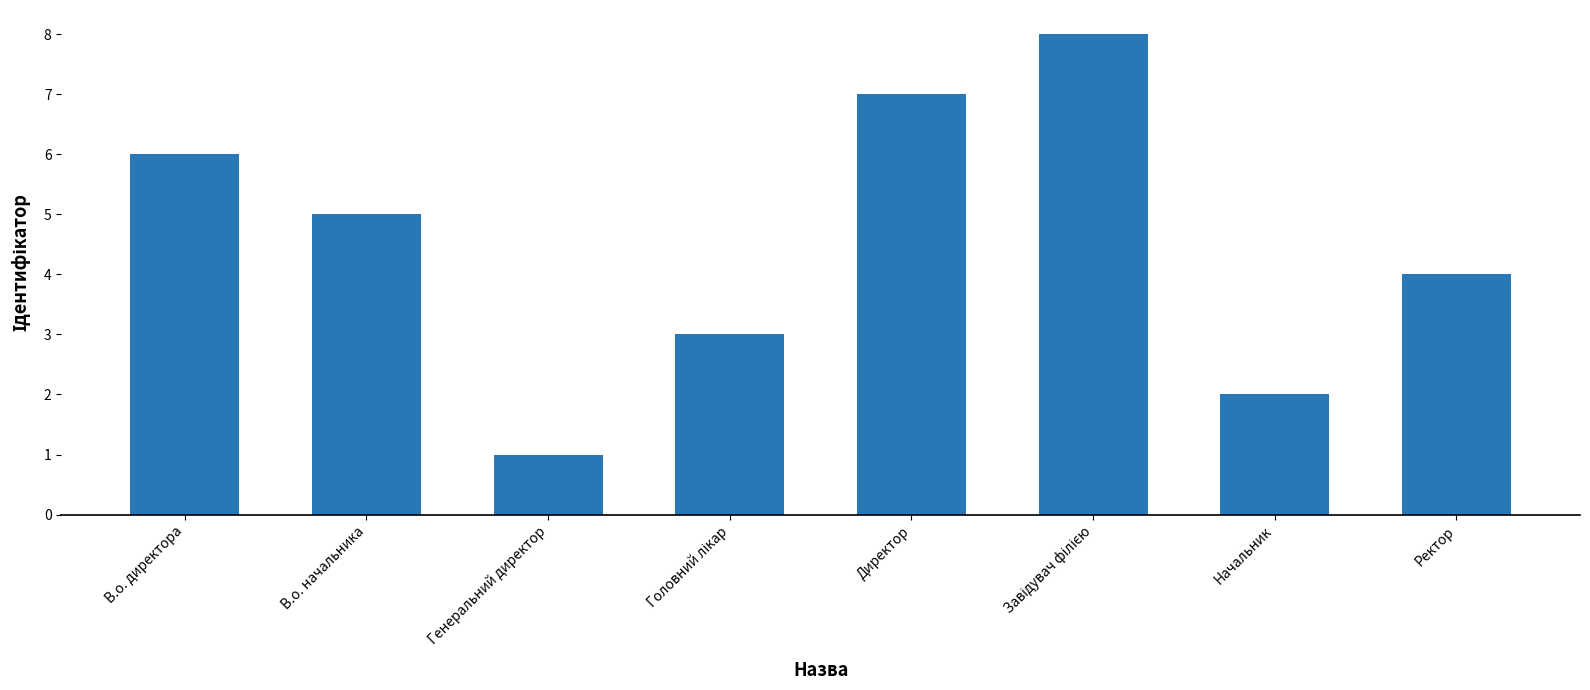

What is the greatest value displayed?

8